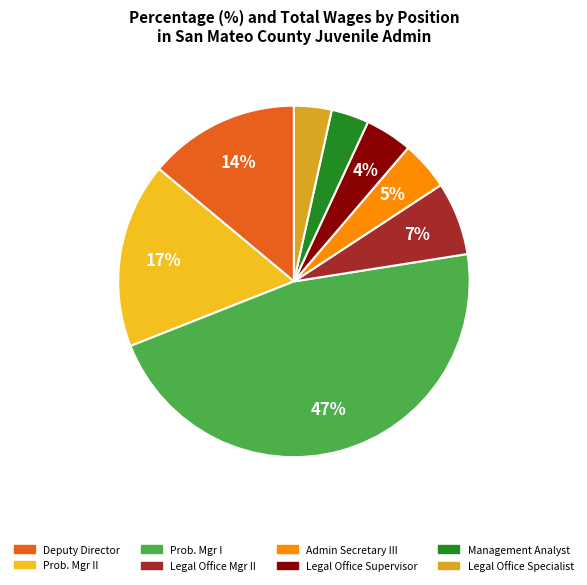

How many slices are in this pie chart?

8